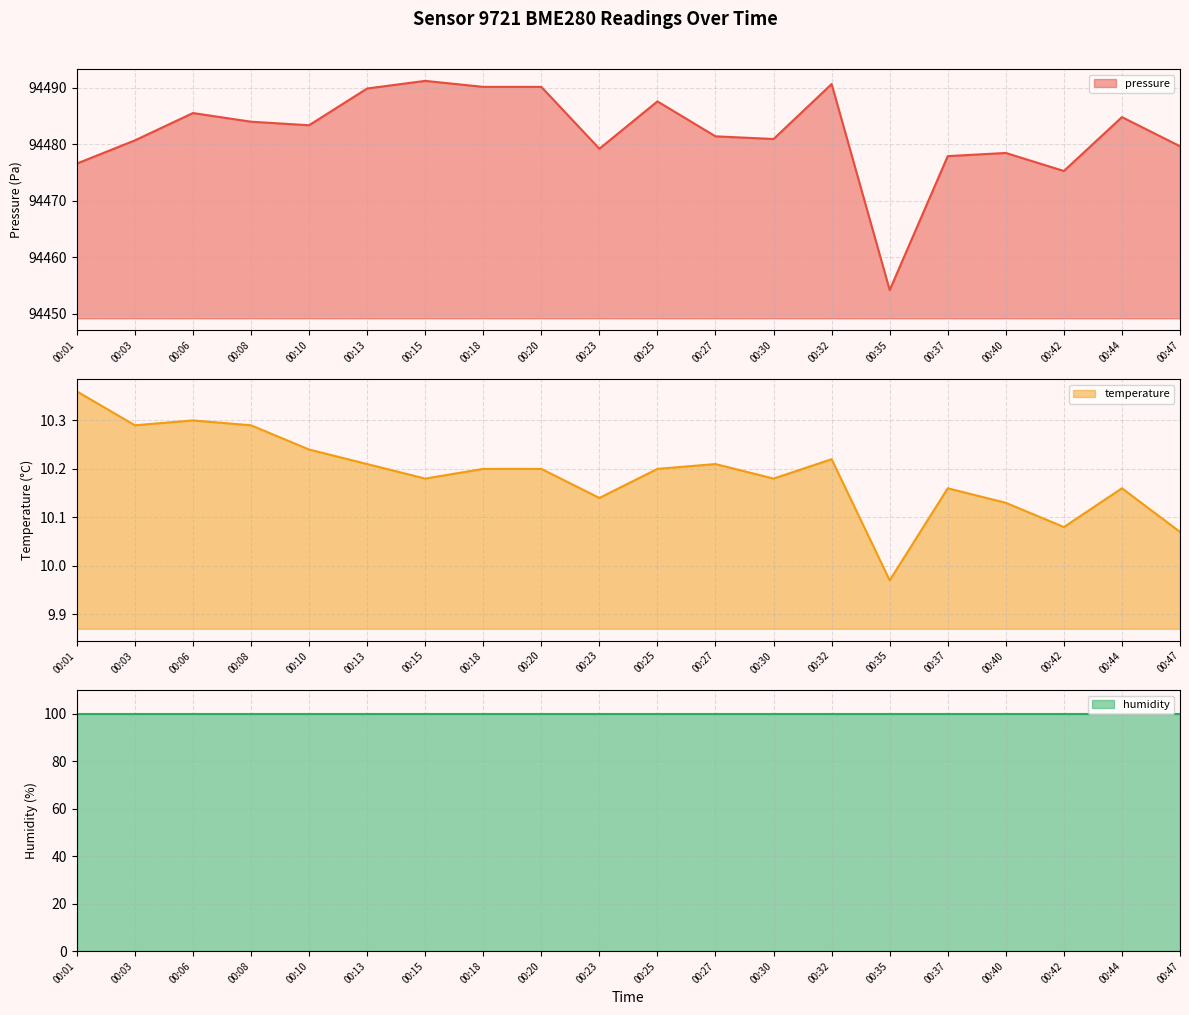

True or false: pressure has a value of 94490.1 at 00:20.

True